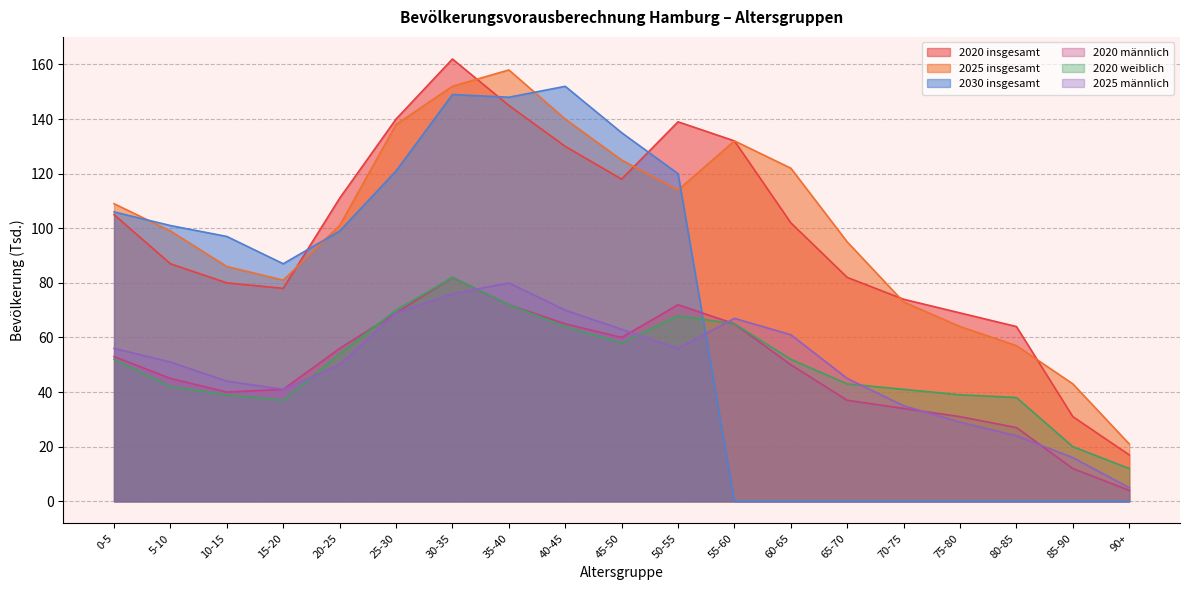

What is the difference between the maximum and minimum values in the 2030 insgesamt series?

152